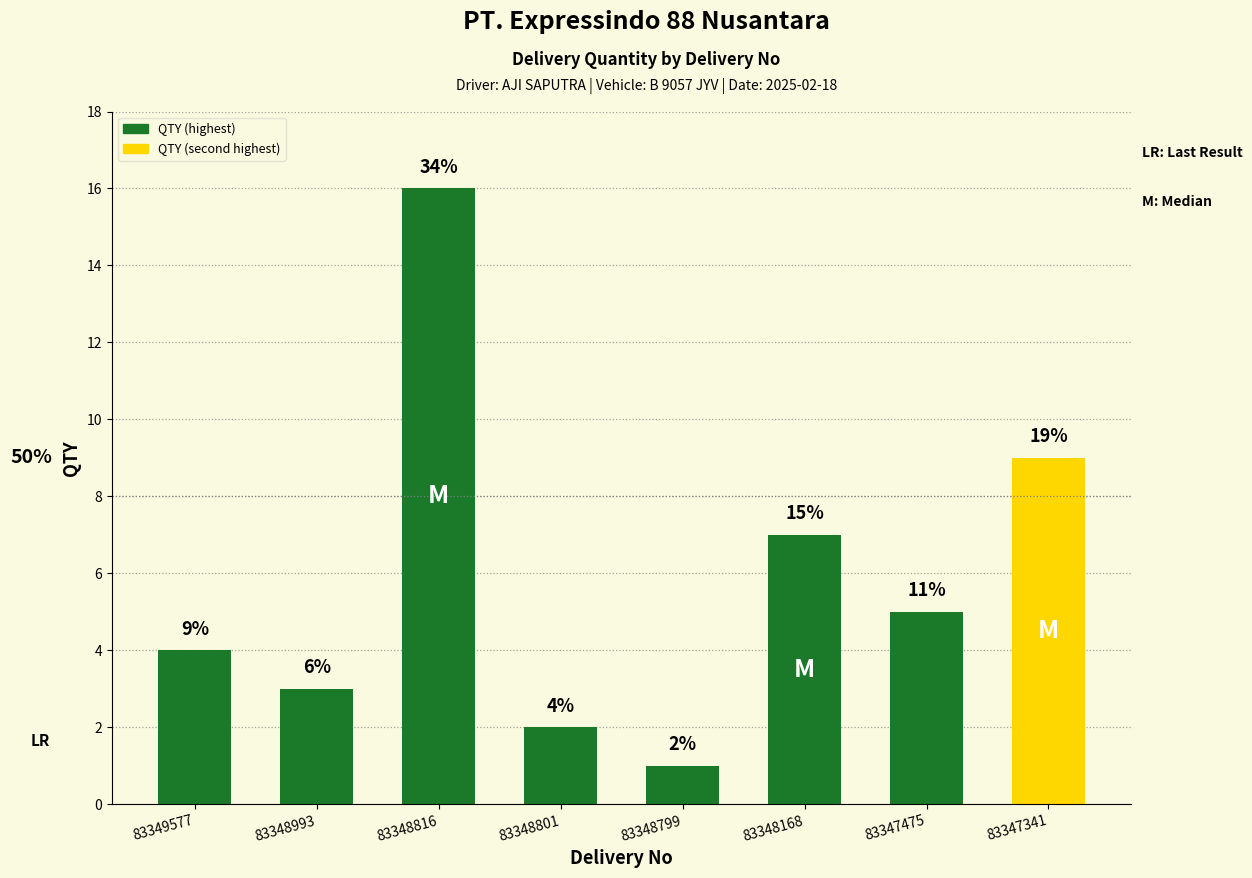

Are the bars horizontal?

No